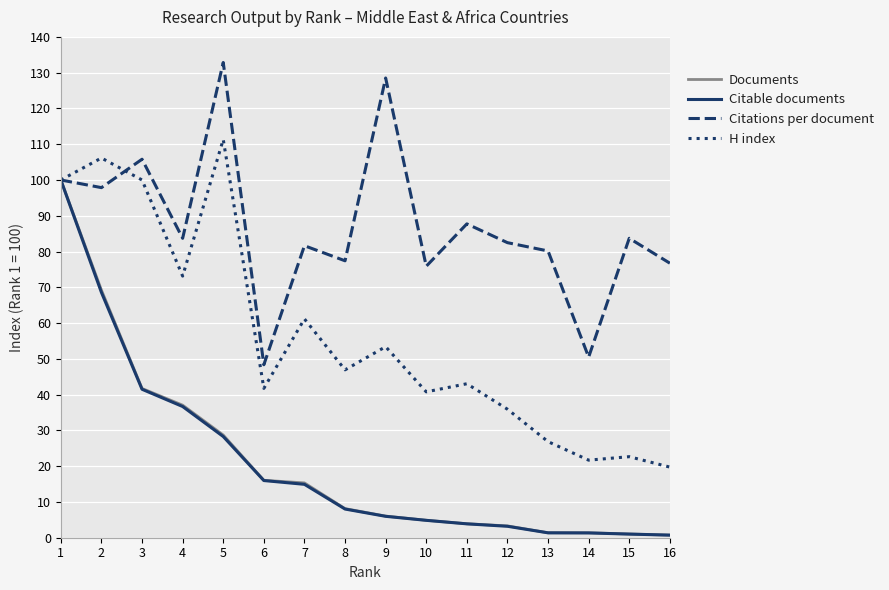

The value of Documents at 2 is 69.2. True or false?

True